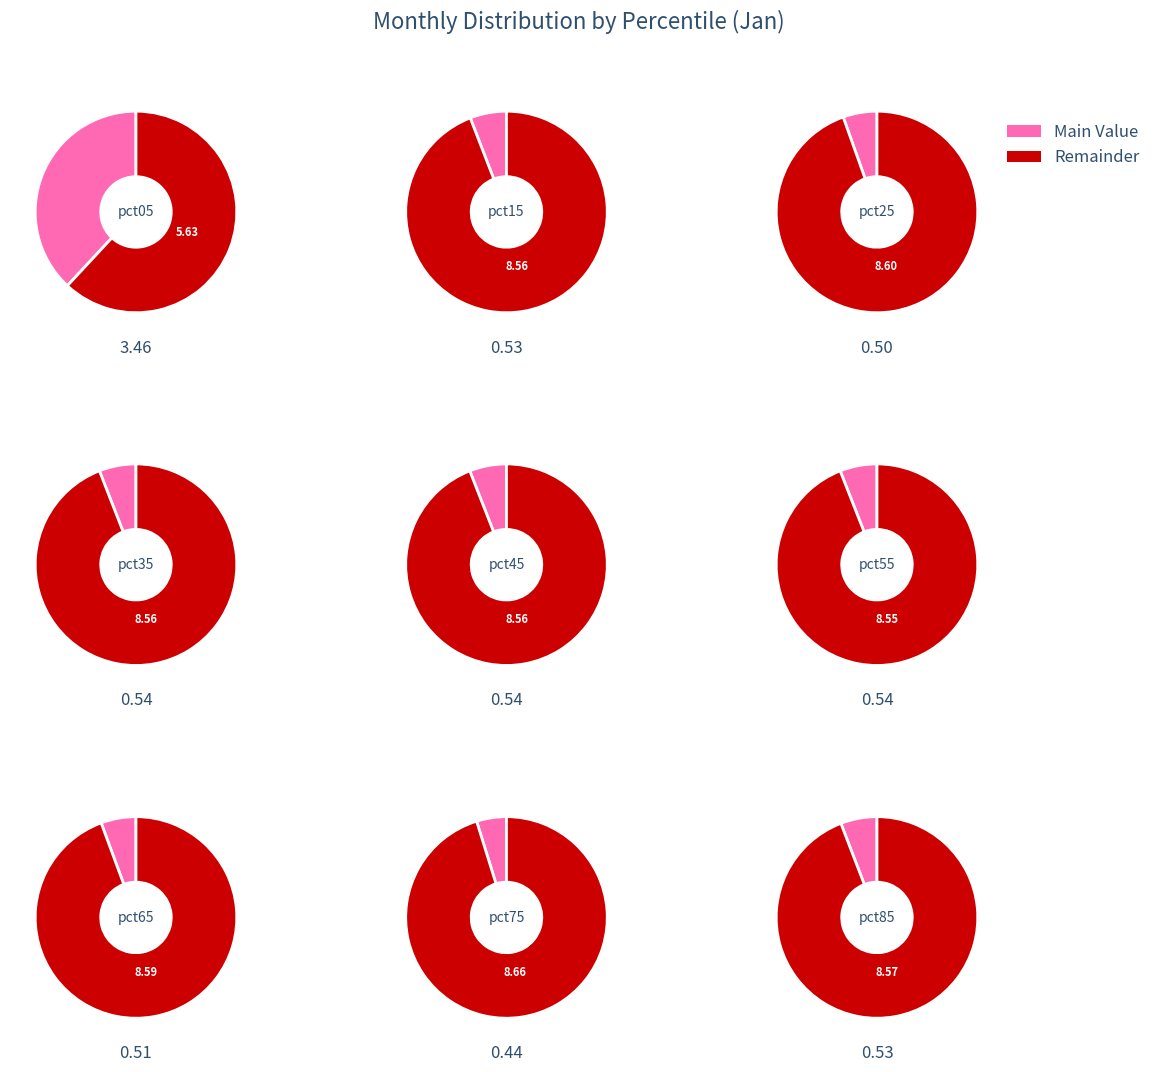

To the nearest percent, what is the difference between the largest and smallest slice percentages?

33%